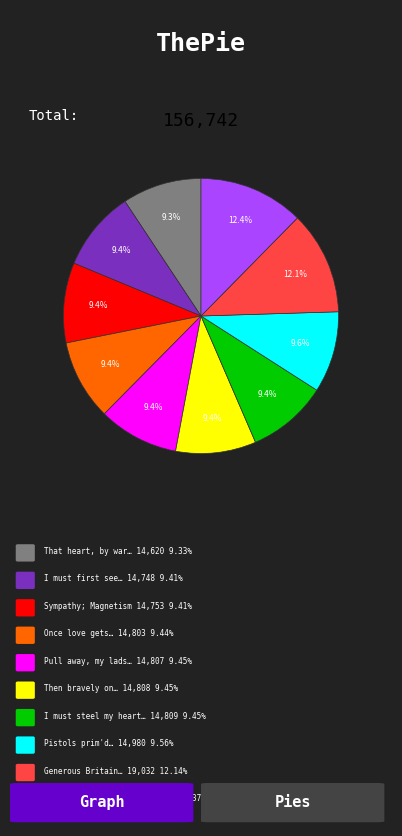

Is there any slice that represents more than half of the pie?

No